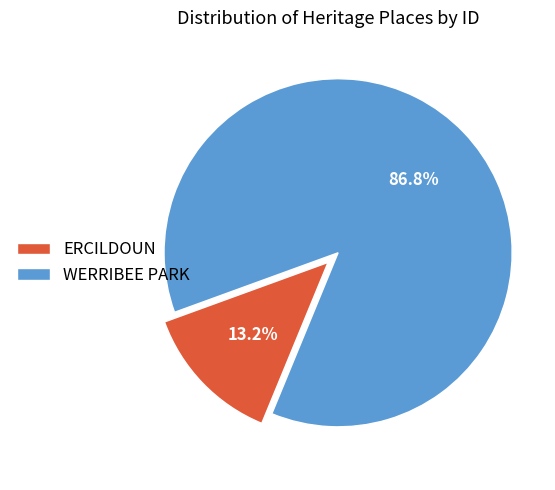

Which category accounts for the majority?

WERRIBEE PARK